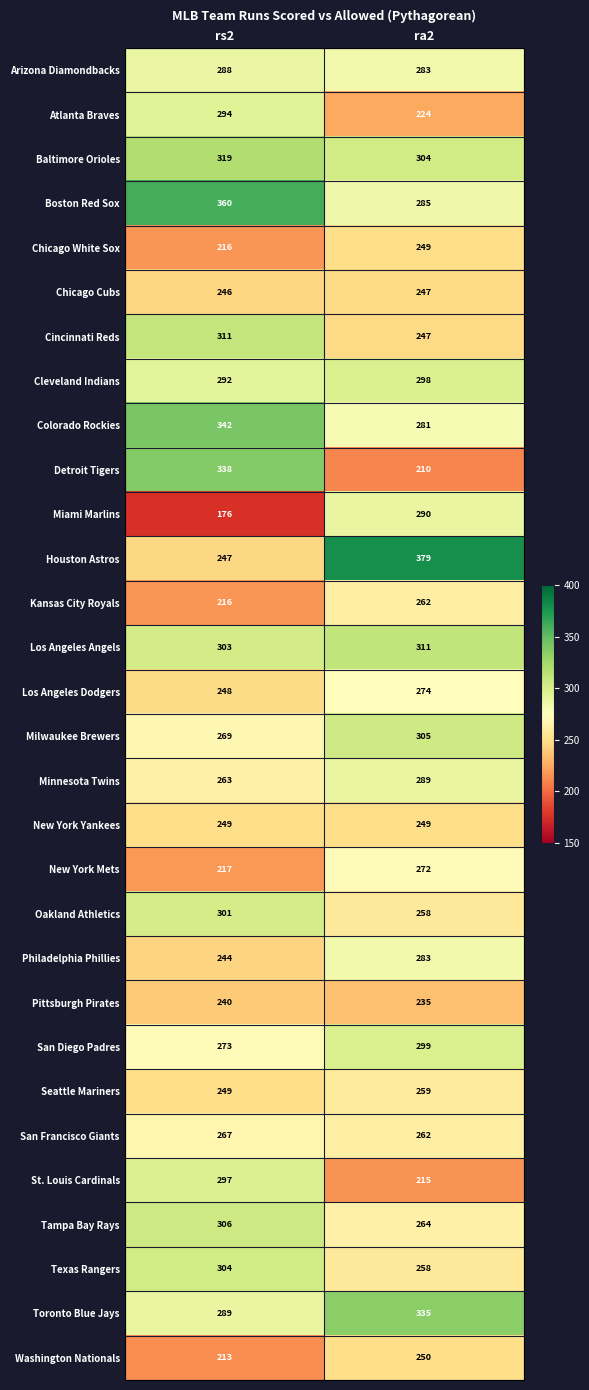

Which category has the highest value across all series?

ra2